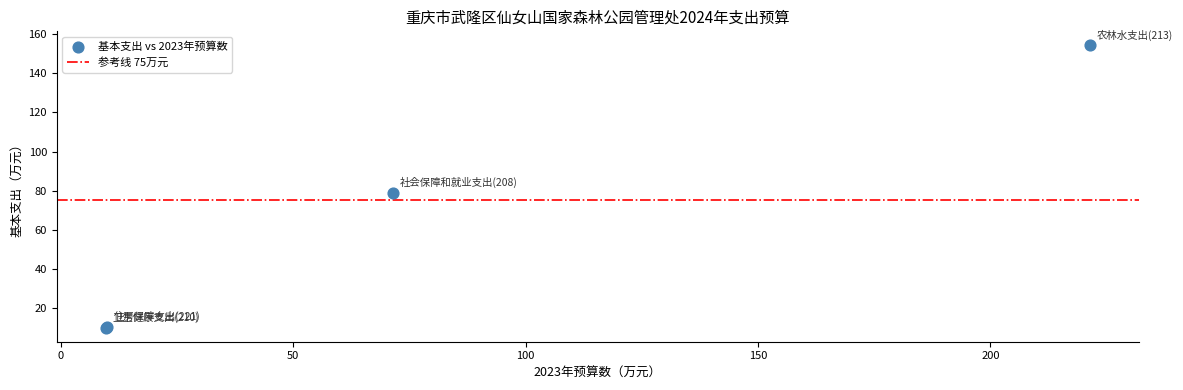

What Y value in the scatter plot is closest to 82?

78.7